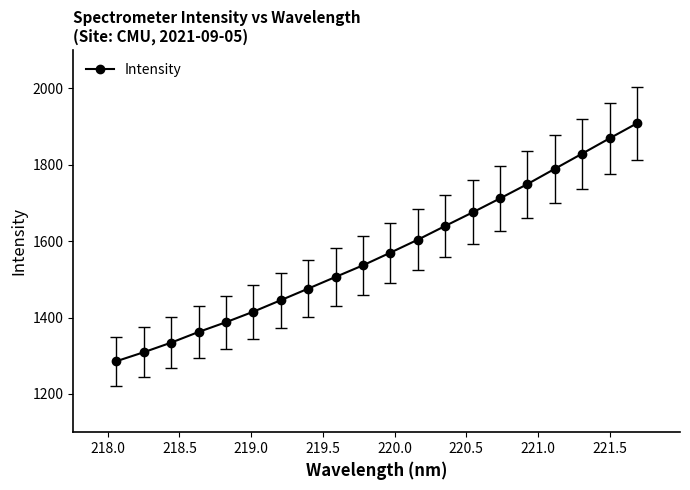

True or false: the data has more than 0 interior local peaks.

False